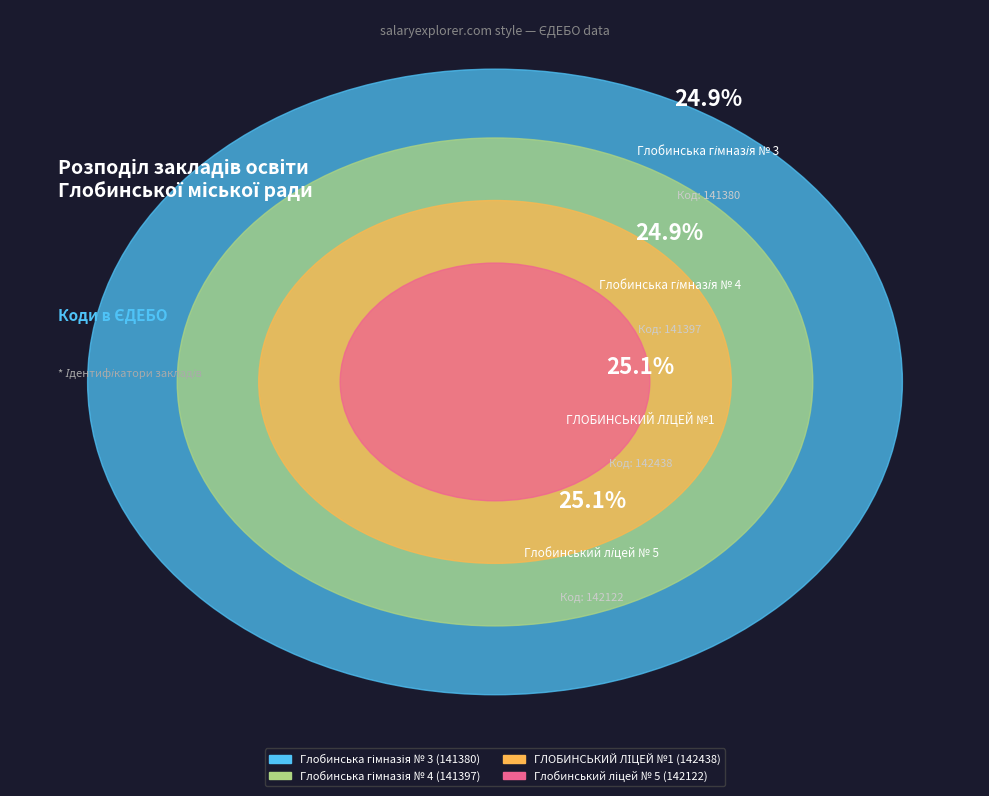

What percentage do Глобинська гімназія № 4 and ГЛОБИНСЬКИЙ ЛІЦЕЙ №1 together represent?

50.0%